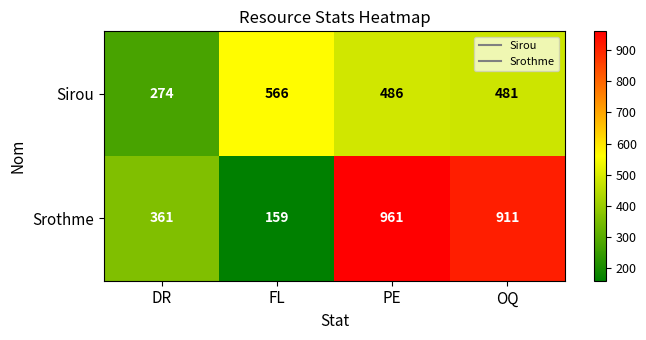

What is the difference between the second highest and second lowest values in the Srothme series?

550